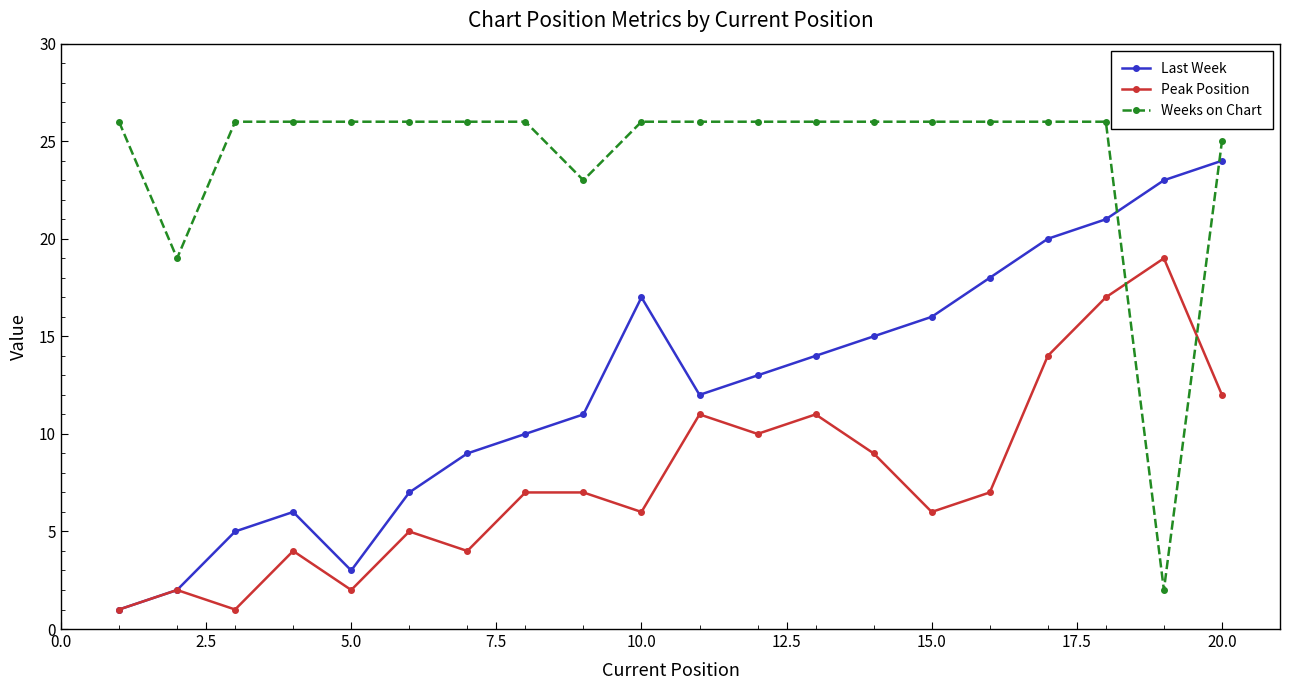

What is the highest value of the Peak Position series?

19